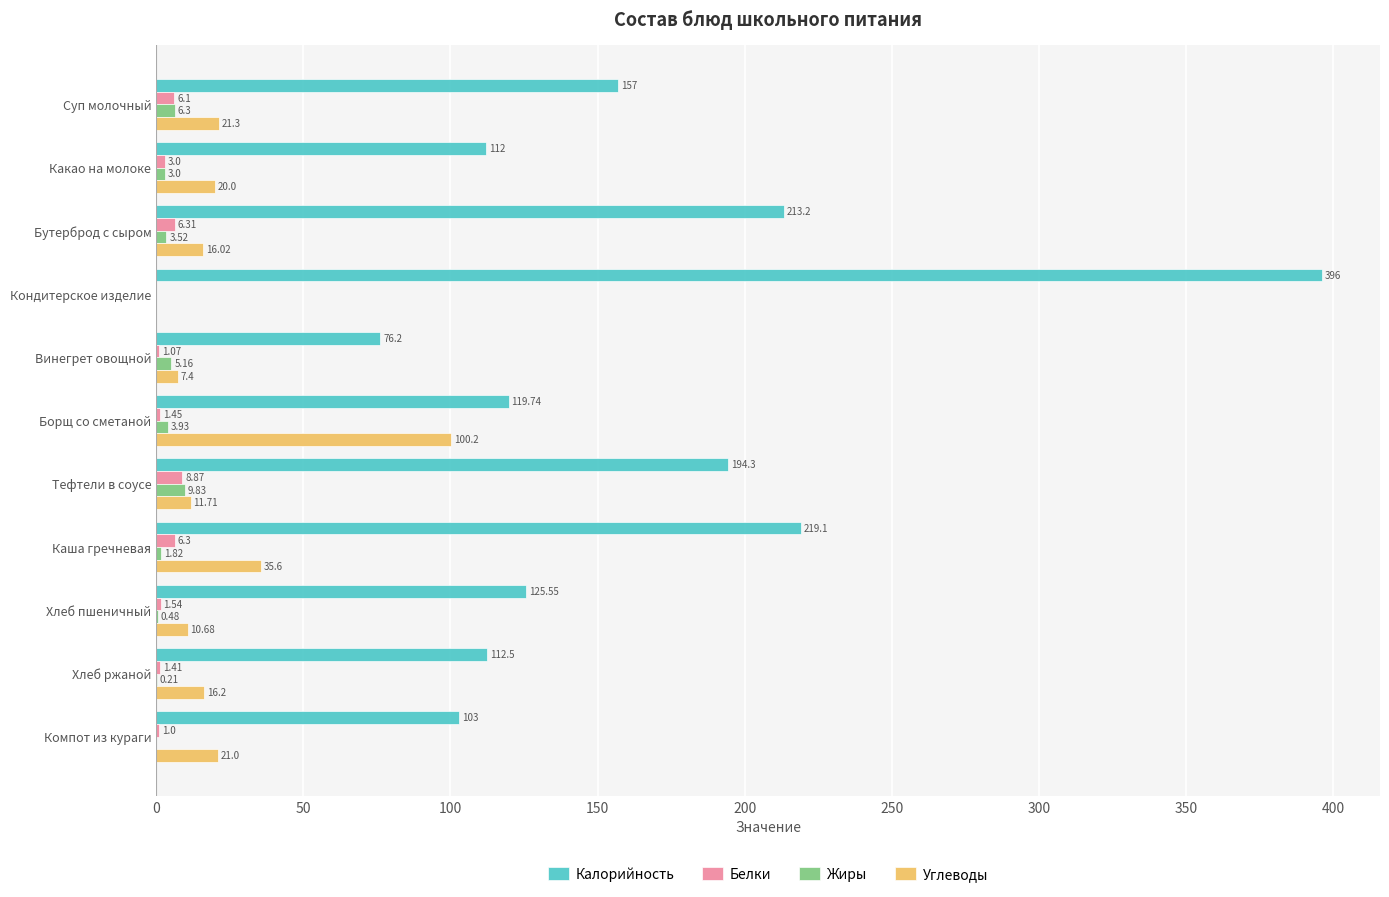

At which label is Белки closest to 4?

Какао на молоке